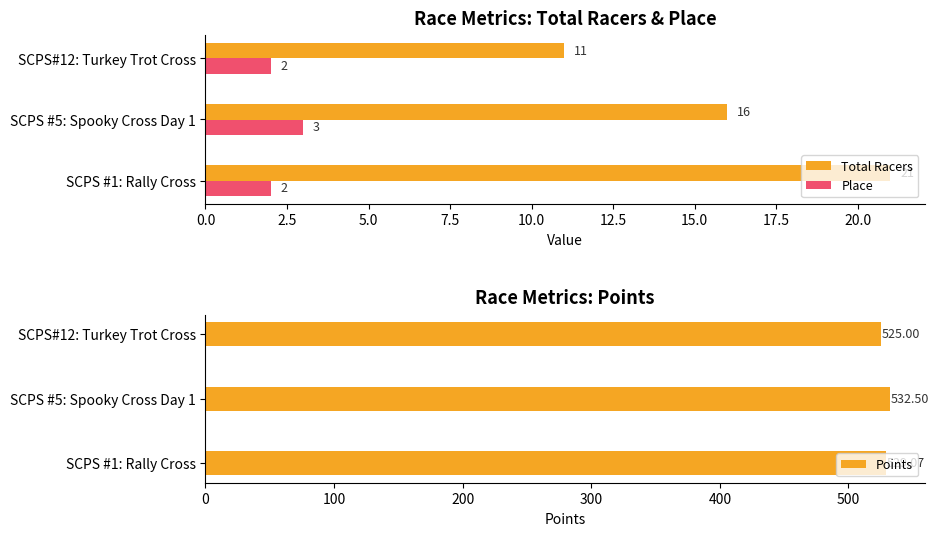

What is the difference between the maximum and minimum values in the Total Racers series?

10